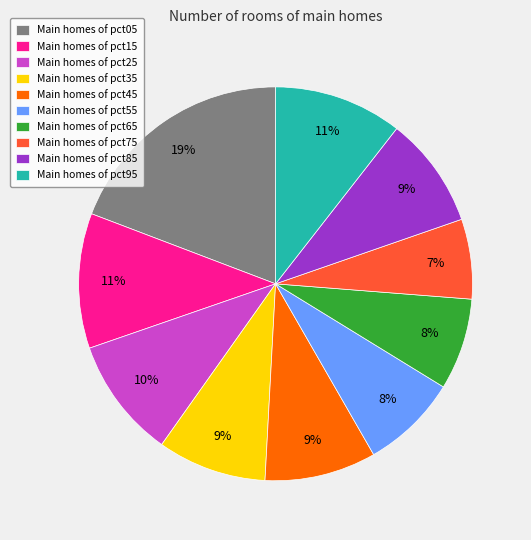

To the nearest percent, what portion does Main homes of pct75 represent?

7%